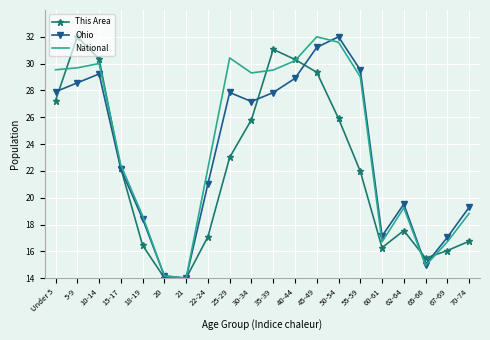

Which series changed the most between 60-61 and 70-74?

Ohio